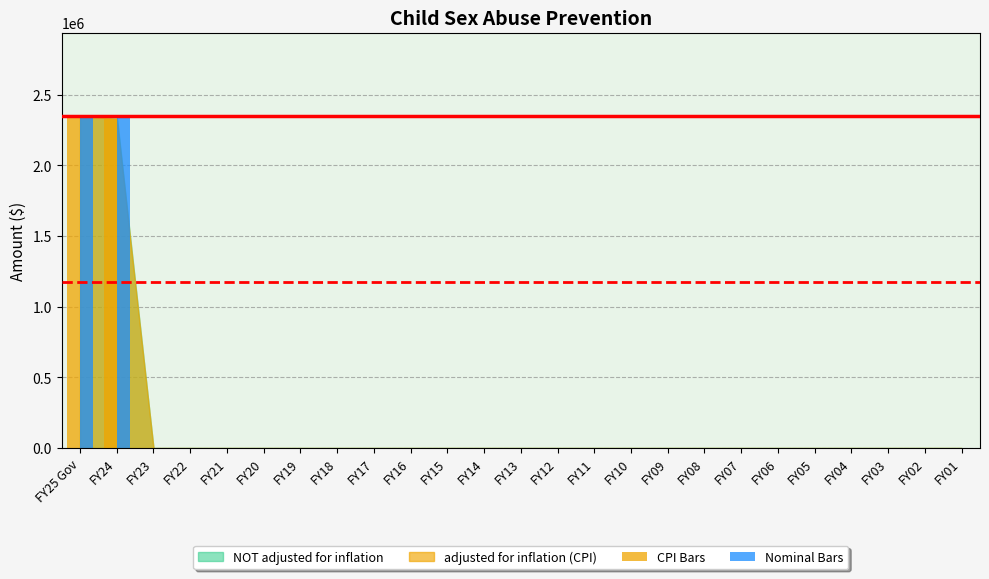

How many values in the CPI Bars series exceed 0?

2